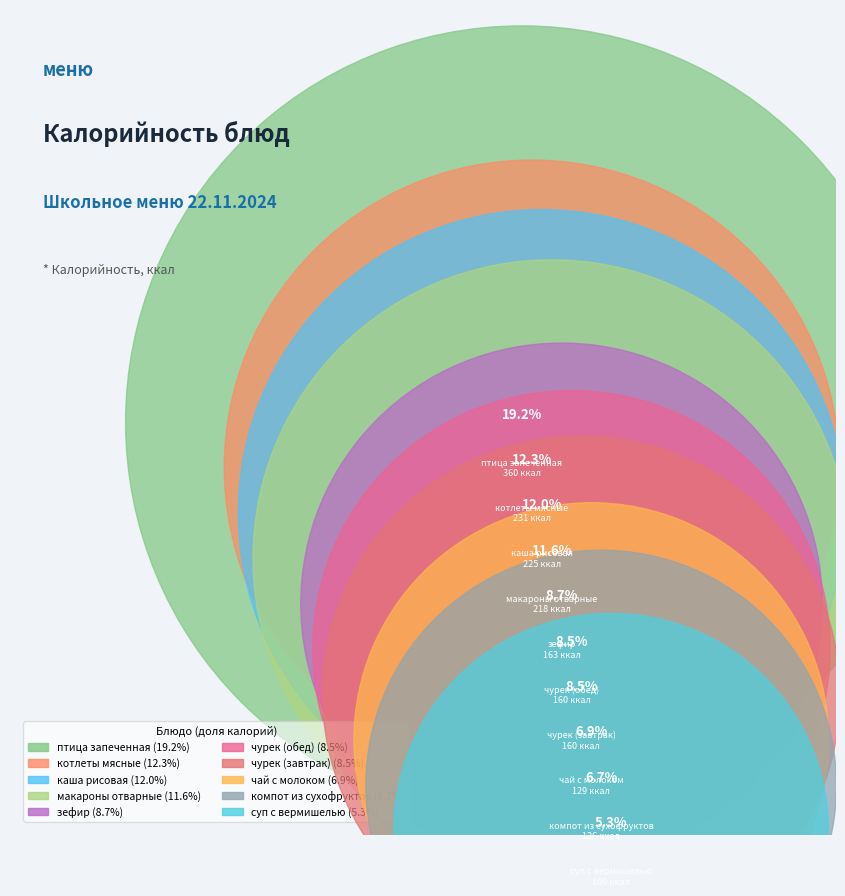

Rank the categories by value from highest to lowest.

птица запеченная, котлеты мясные, каша рисовая, макароны отварные, зефир, чурек (завтрак), чурек (обед), чай с молоком, компот из сухофруктов, суп с вермишелью